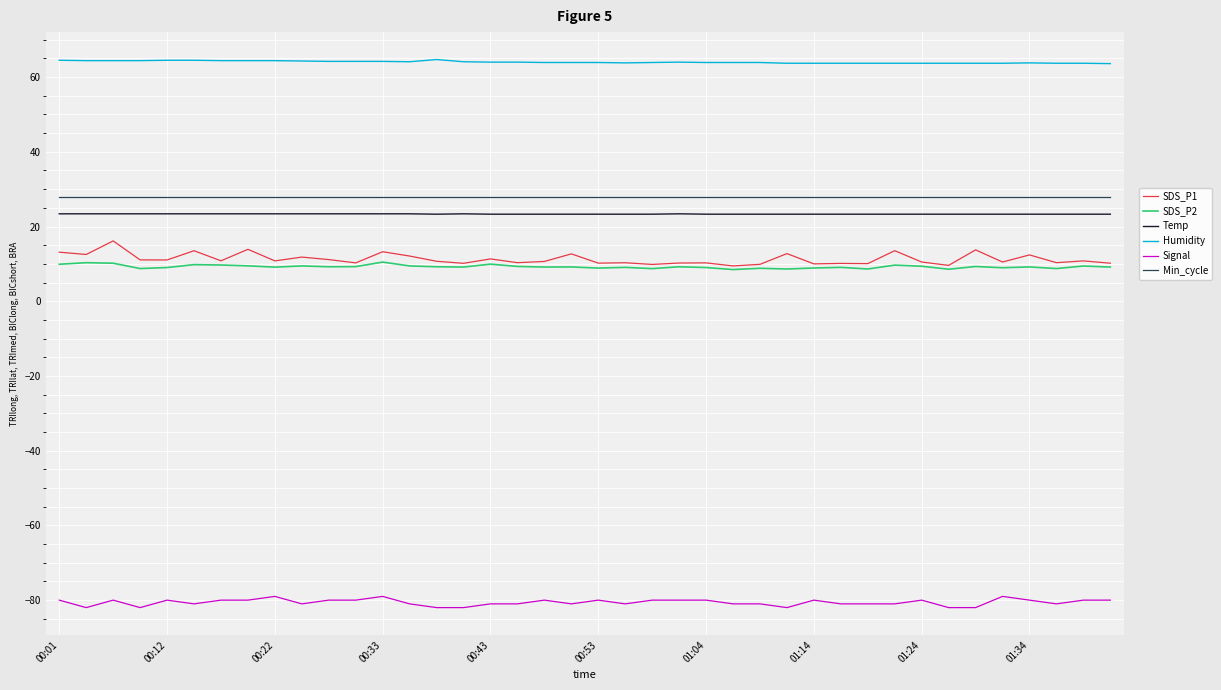

True or false: Min_cycle and Signal cross at least once.

False